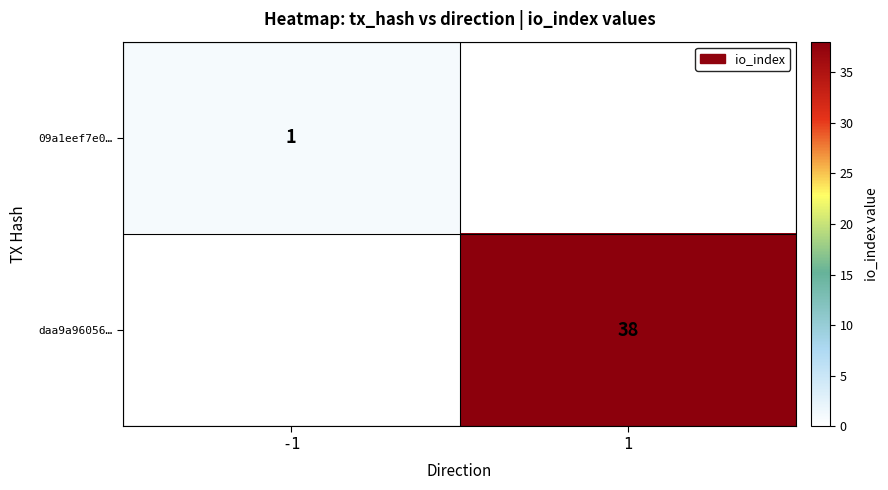

The value of daa9a96056… at 1 is 10. True or false?

False